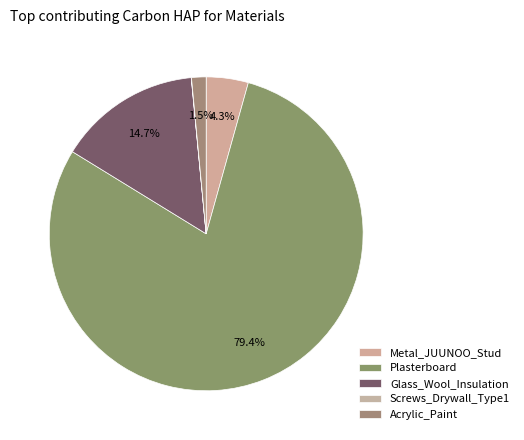

The Glass_Wool_Insulation slice represents 15% of the pie. True or false?

True